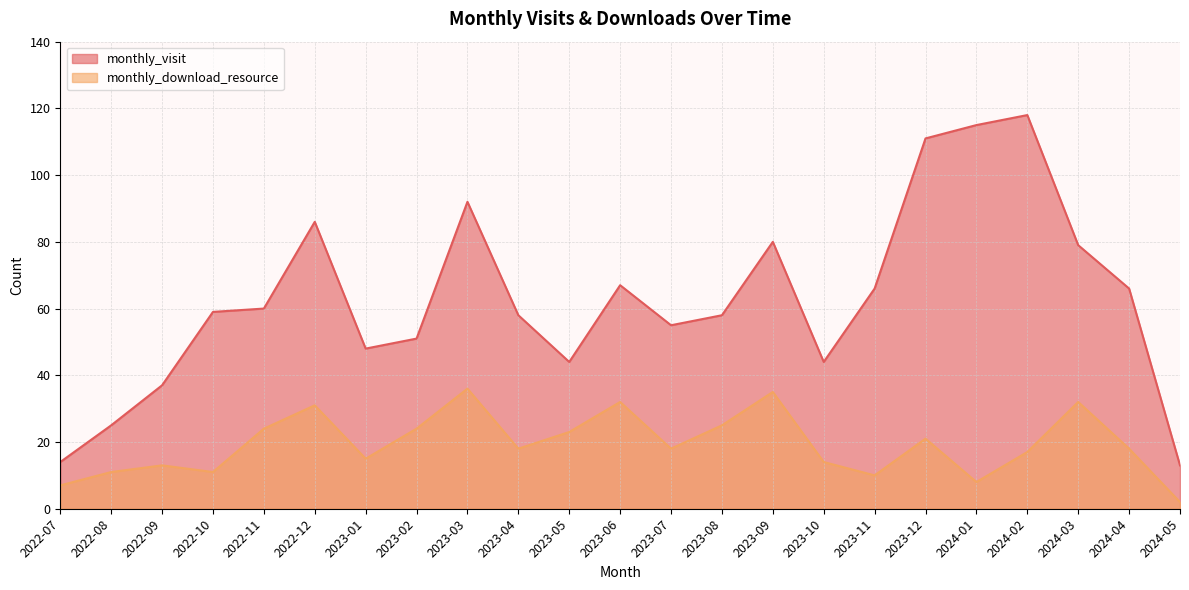

True or false: monthly_visit and monthly_download_resource intersect in this chart.

False